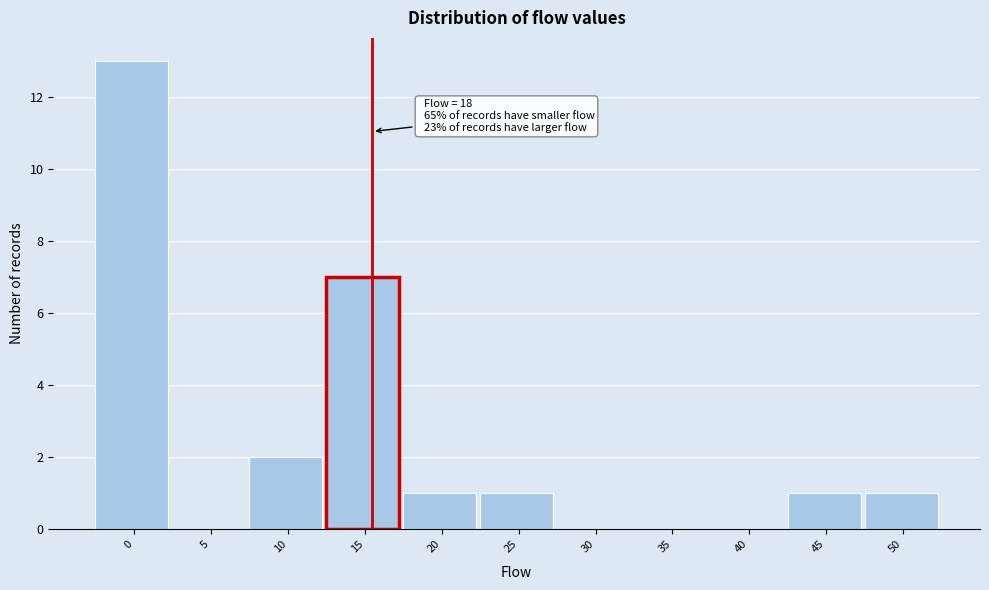

Reading left to right, transcribe all the data shown in this chart.

0=13	5=0	10=2	15=7	20=1	25=1	30=0	35=0	40=0	45=1	50=1